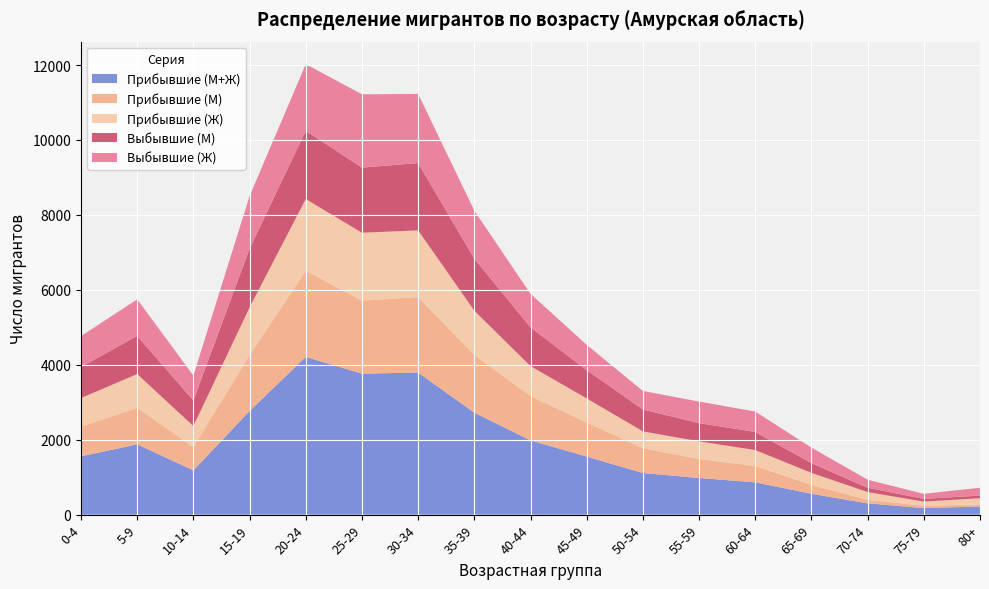

Reading right to left, what are all the values shown in this chart?

Прибывшие (М+Ж): 219	174	301	557	862	978	1111	1551	1982	2721	3794	3762	4212	2766	1182	1876	1556
Прибывшие (М): 54	62	95	239	437	507	663	909	1180	1542	2013	1949	2300	1495	621	977	795
Прибывшие (Ж): 165	112	206	318	425	471	448	642	802	1179	1781	1813	1912	1271	561	899	761
Выбывшие (М): 71	73	116	261	483	487	584	755	1035	1388	1796	1739	1821	1567	683	1018	829
Выбывшие (Ж): 209	135	214	414	544	575	495	674	895	1283	1845	1957	1779	1403	663	977	824